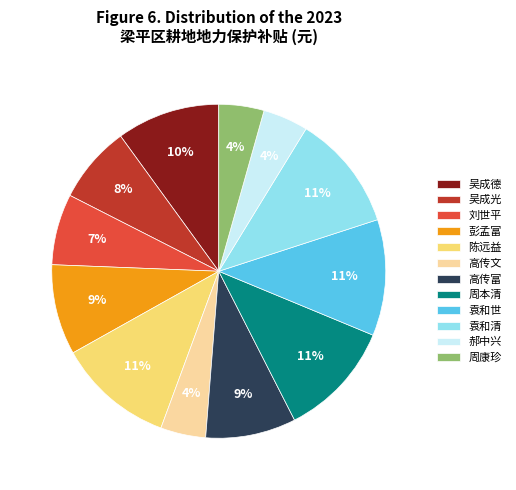

Does any single category account for the majority?

No